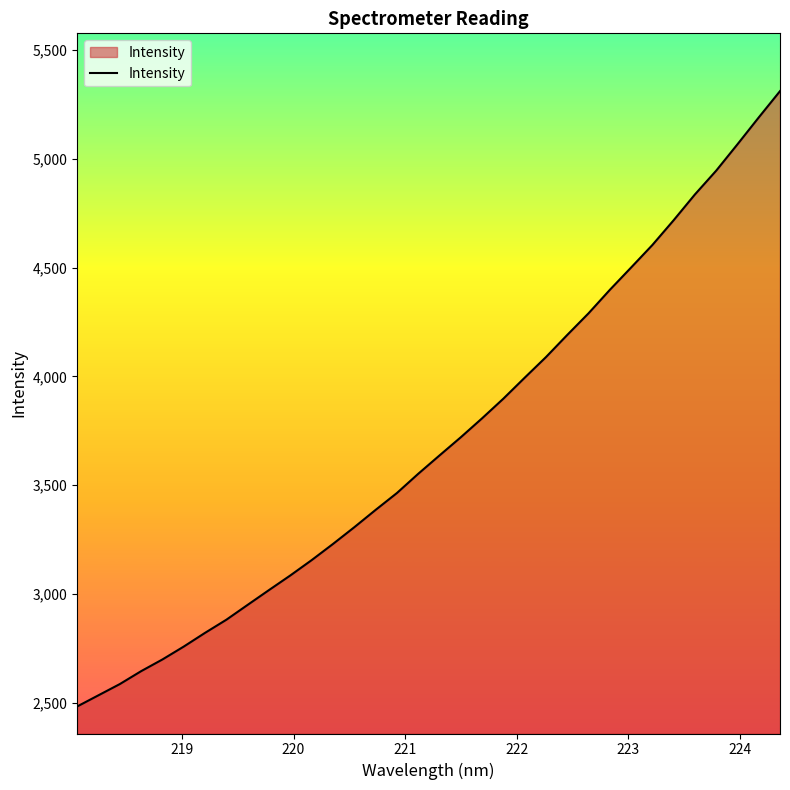

What is the greatest value displayed?

5310.6